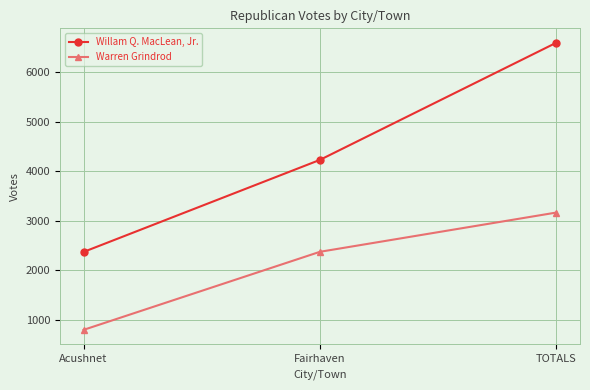

What is the minimum value for Warren Grindrod?

793